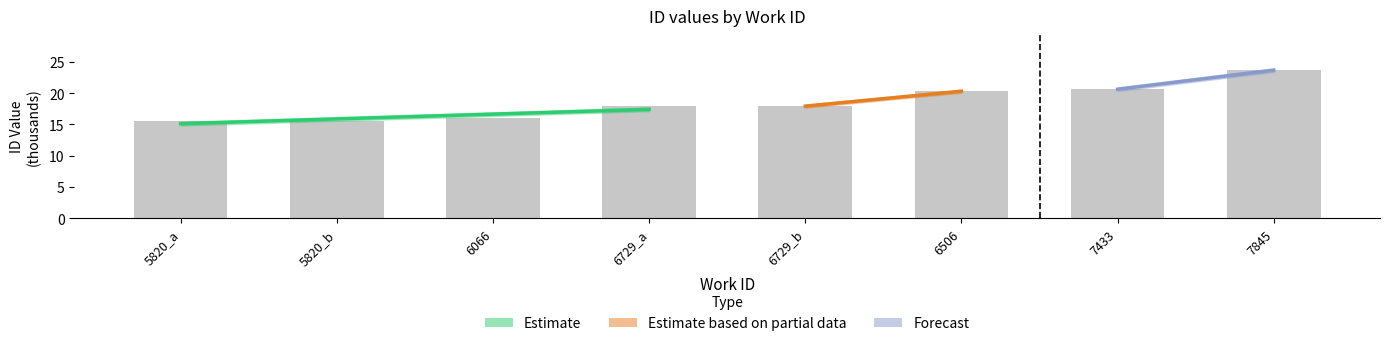

What value does the data have at 5820_a?

15.5